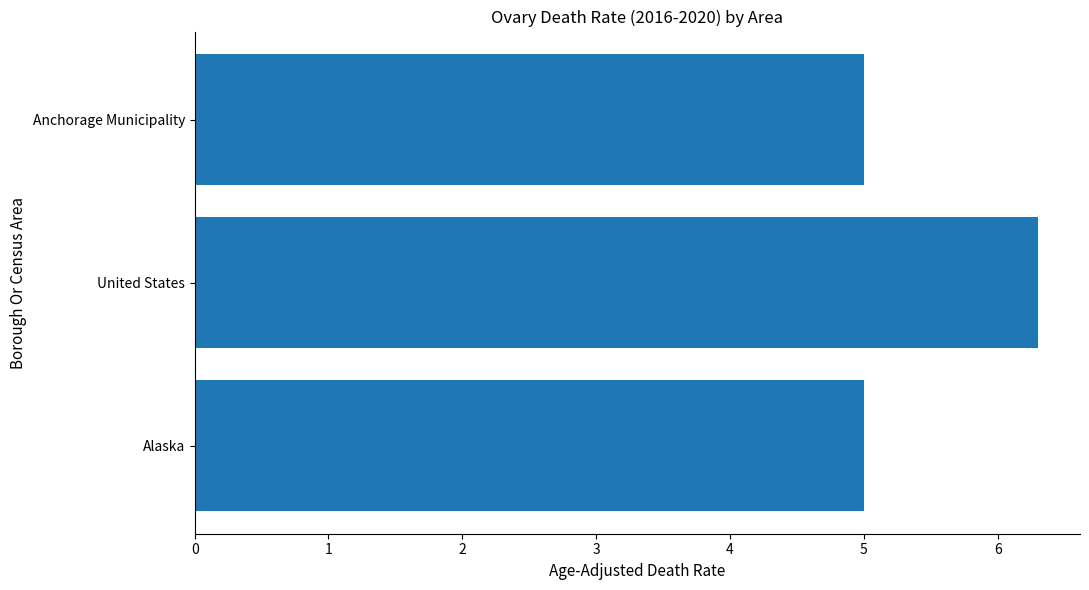

How many bars are there in total?

3